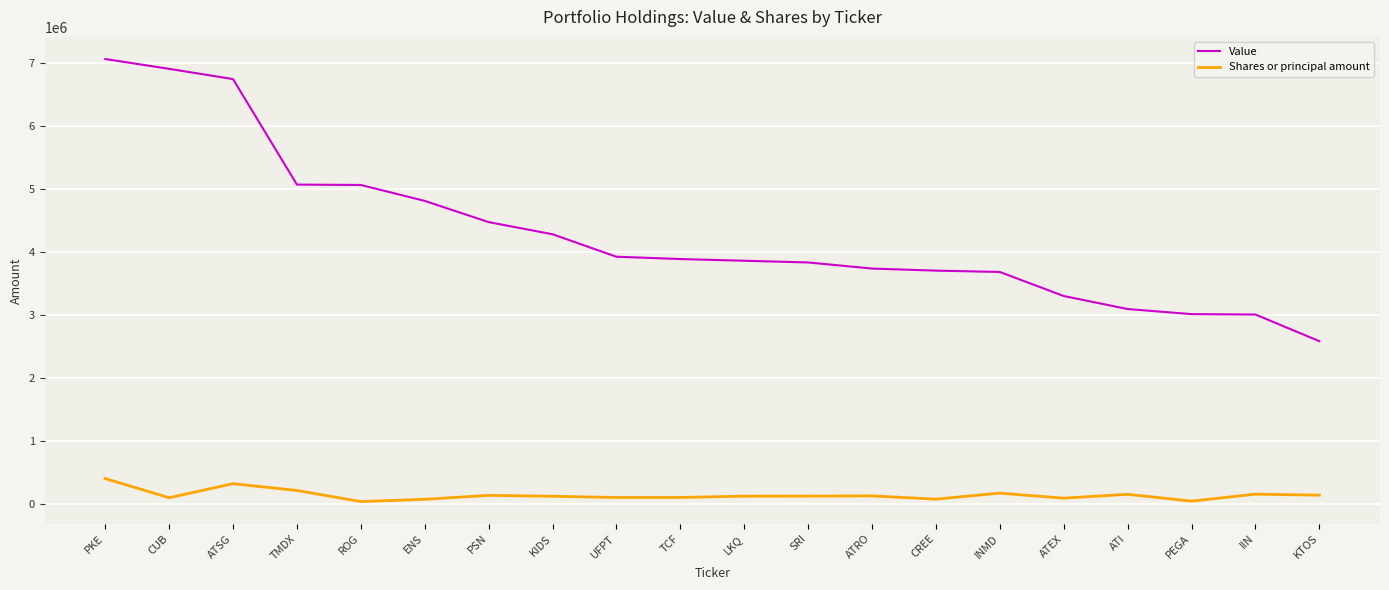

Which category has the lowest value in the Value series?

KTOS